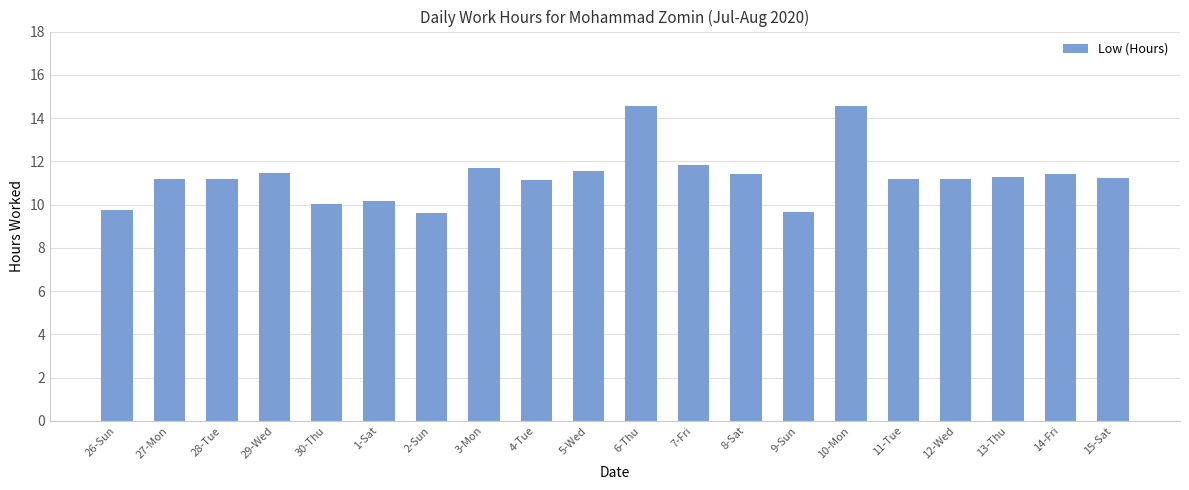

What is the average value?

11.3